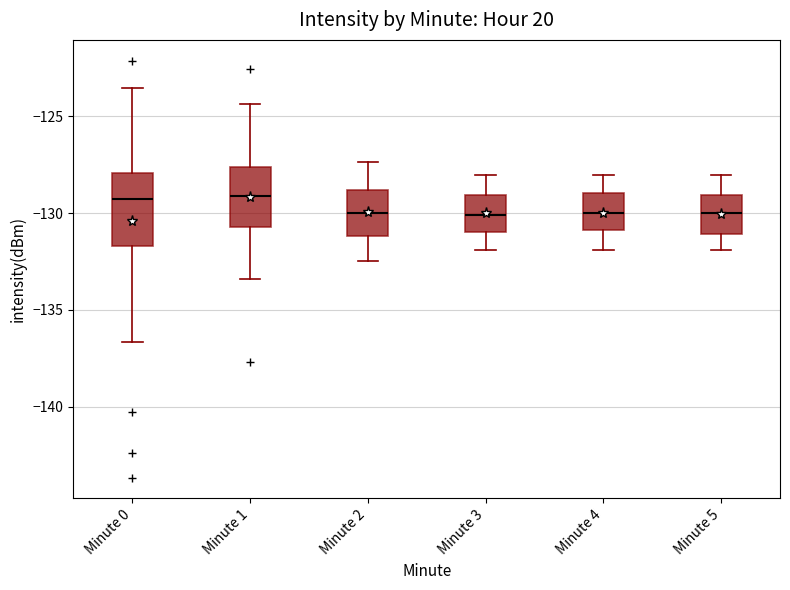

Where does the upper whisker of the box for Minute 2 end on the y-axis? The values are not printed on the chart, so give them approximately, as read against the axis.

-127.5